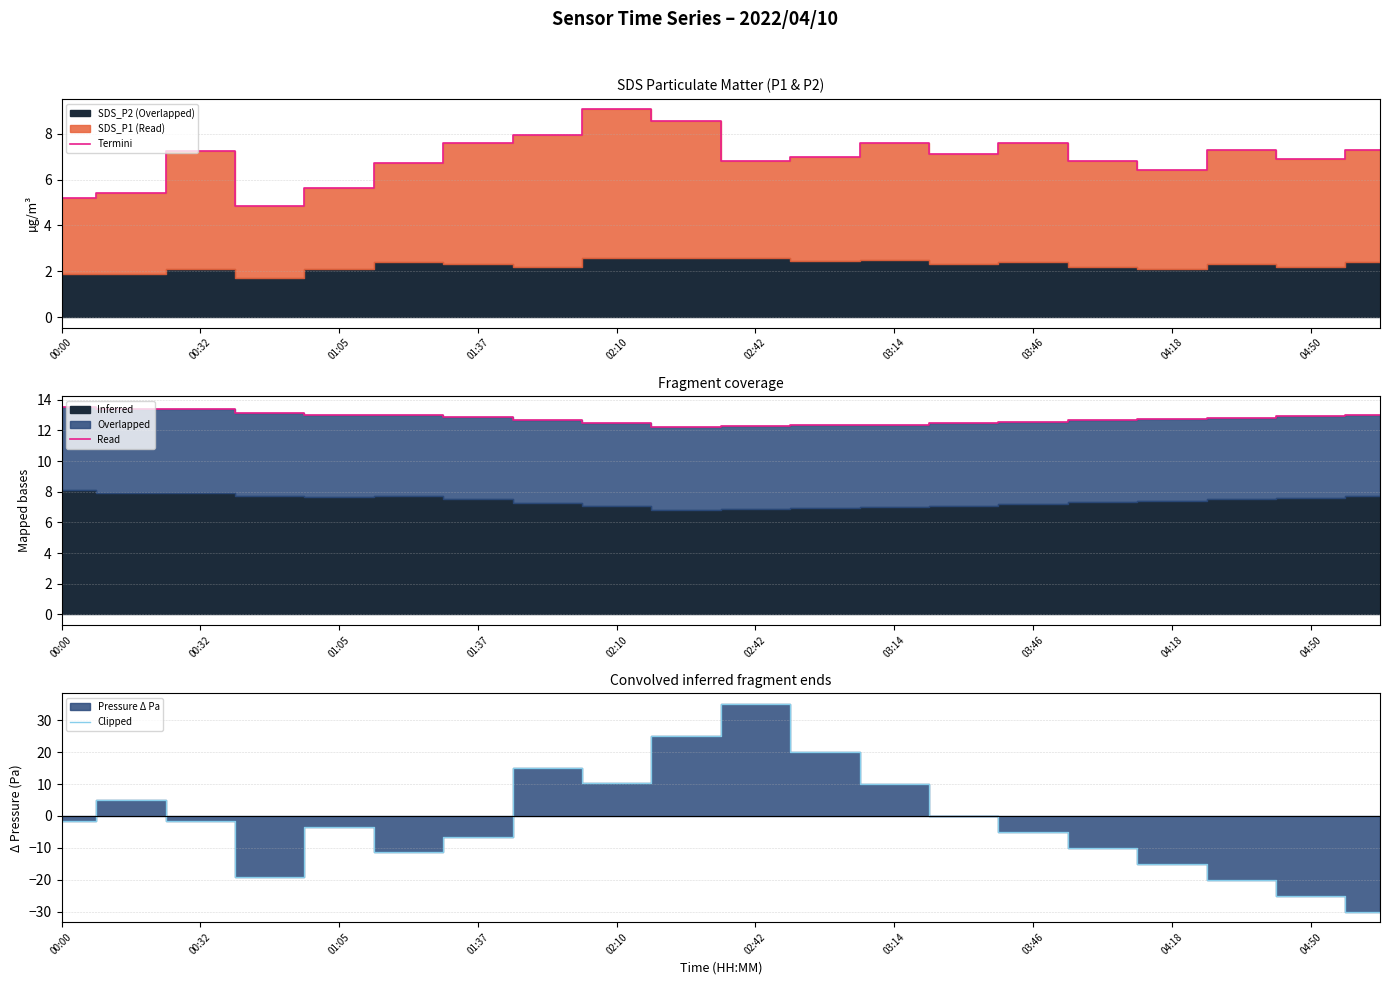

What is the minimum value shown in the chart?

-30.0